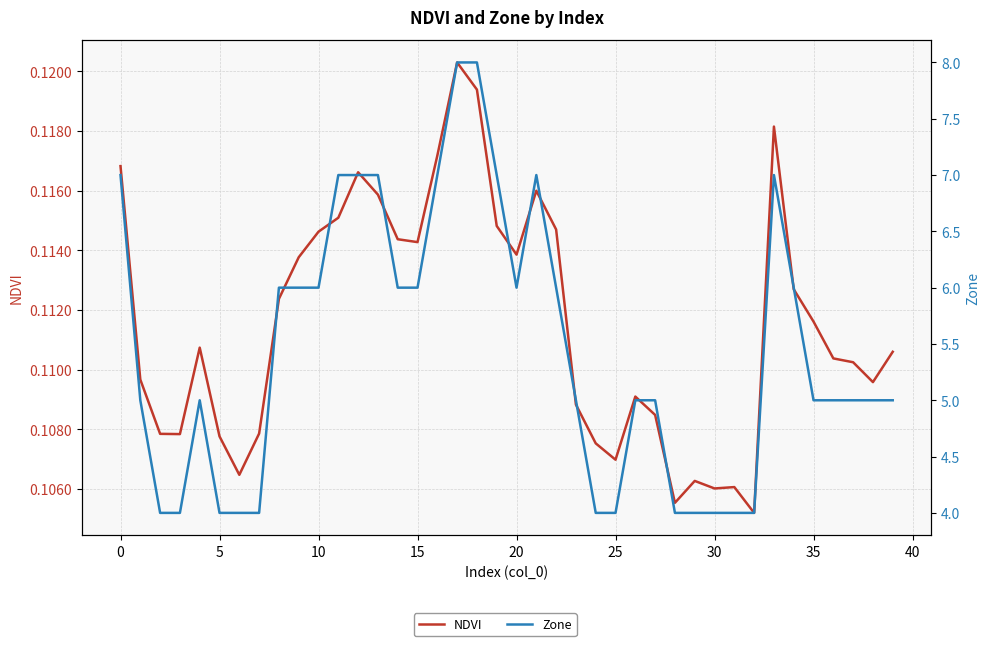

What is the label of the 36th point from the left?

35